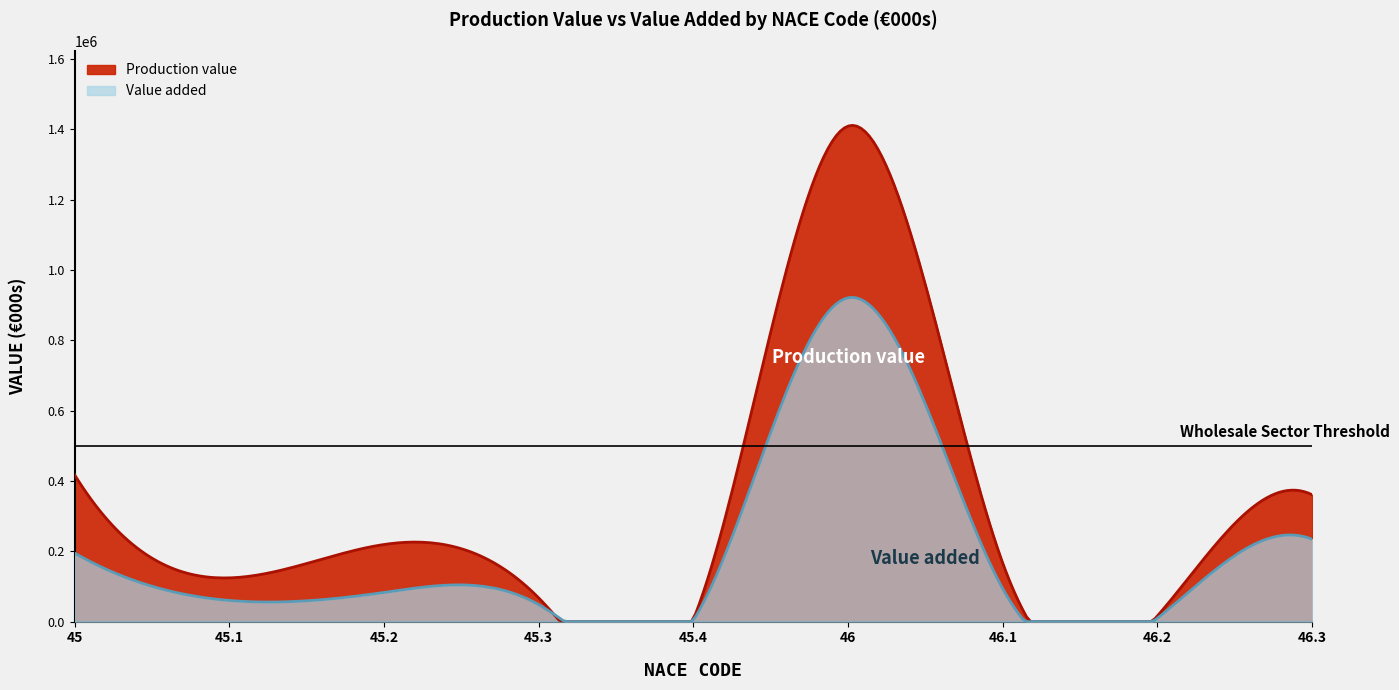

At how many categories does at least one series exceed 672858?

1